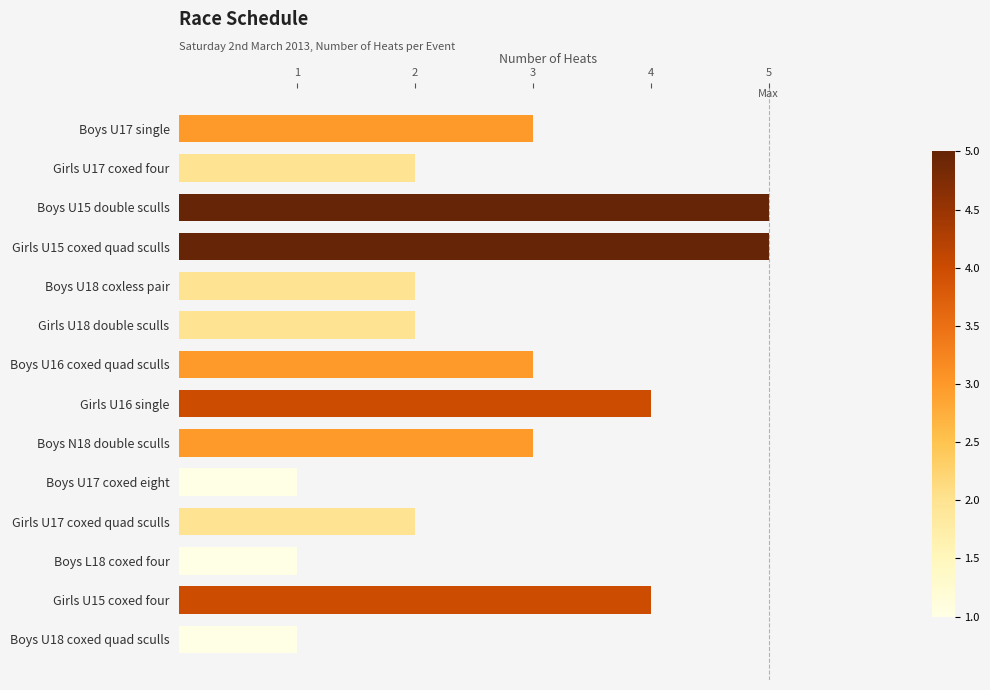

The chart shows a value of 1 at Boys U17 coxed eight. True or false?

True